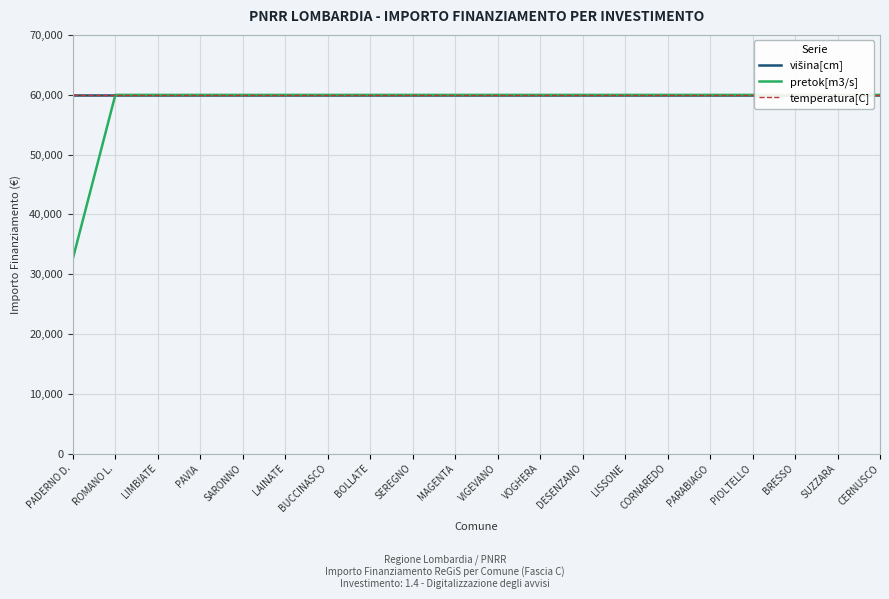

What is the minimum value for višina[cm]?

59966